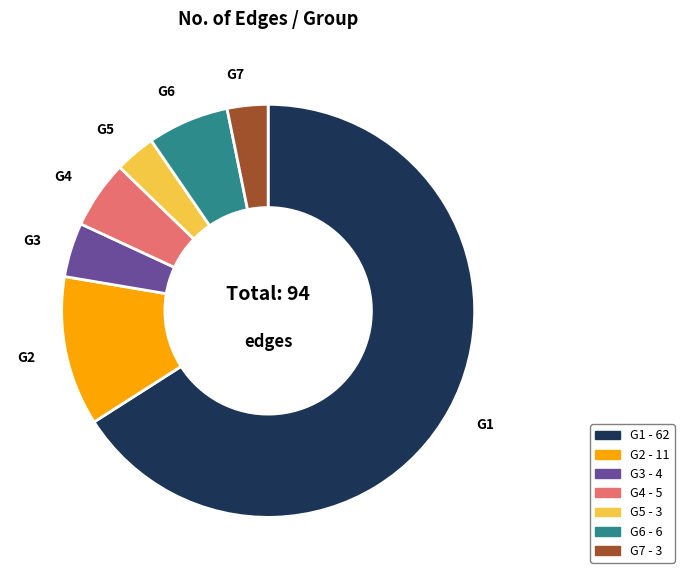

Which category has the biggest portion of the pie?

G1